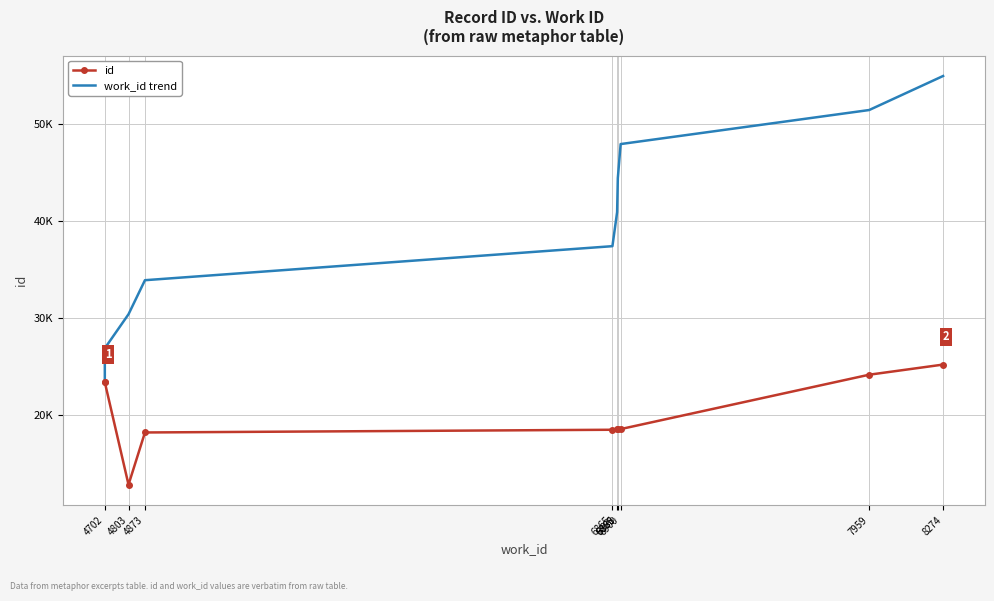

How many lines are shown in the chart?

2